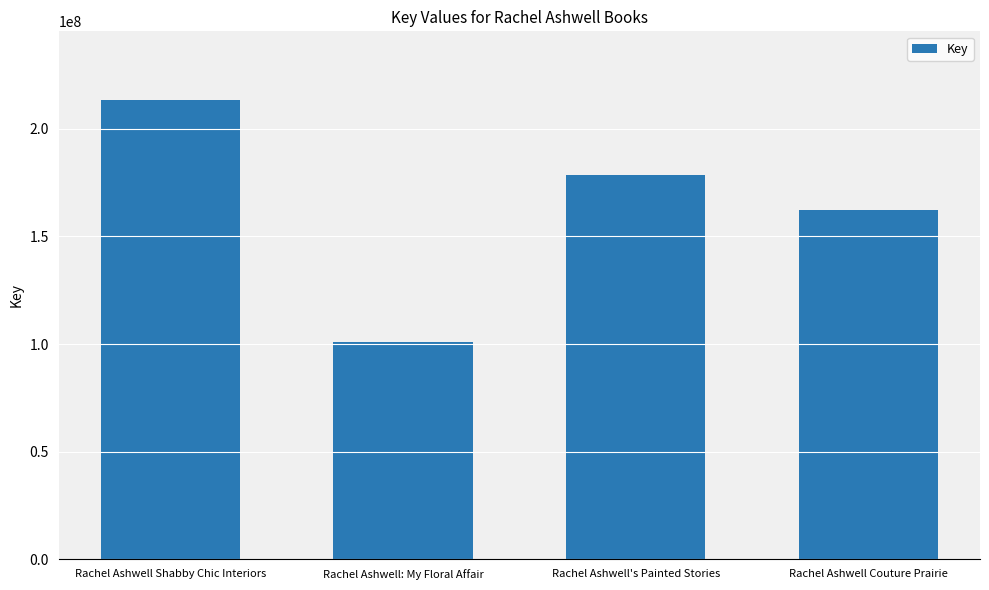

Count the values in the range 162334951 to 213298352.

3